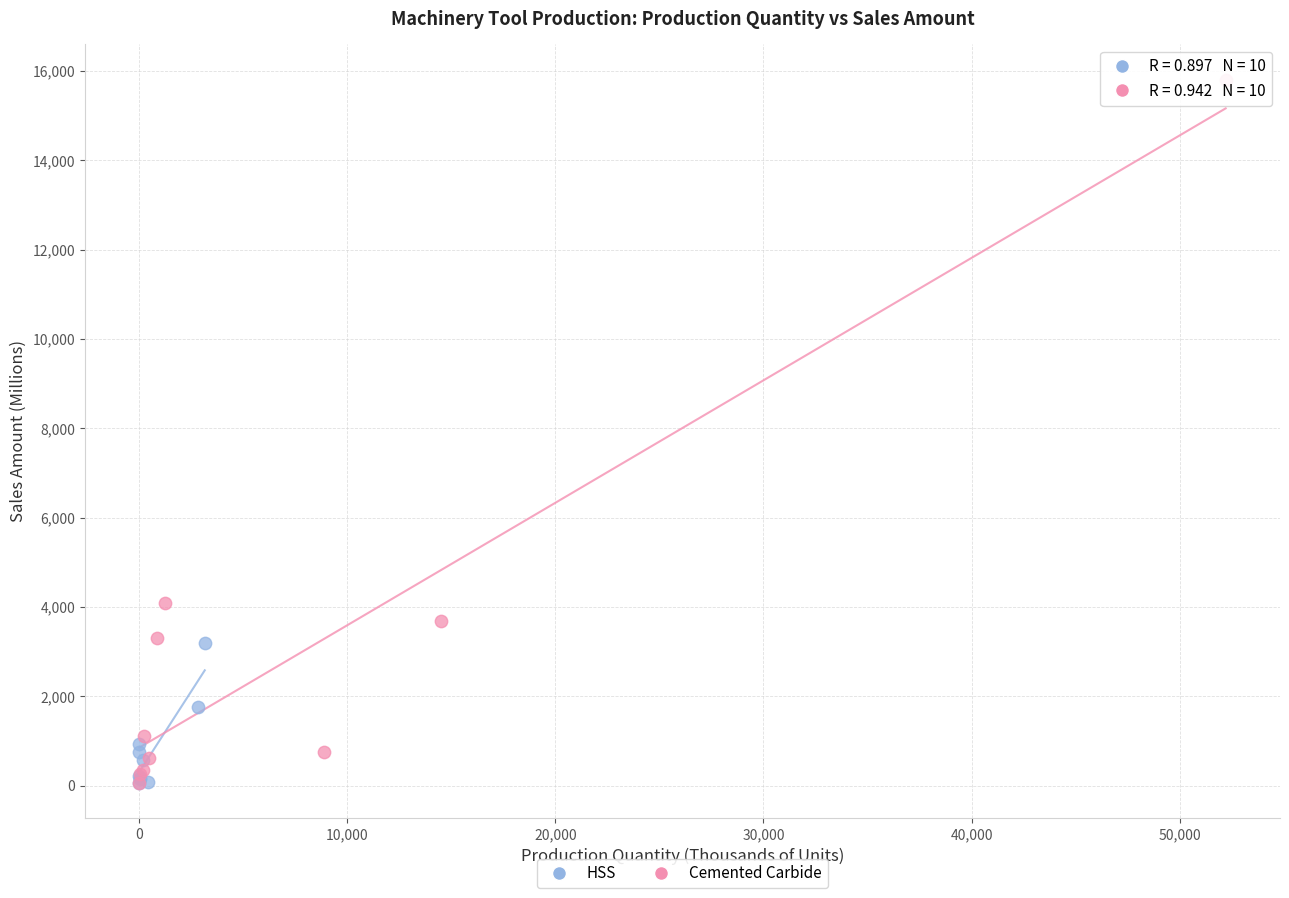

Which series has the largest Y range (max minus min)?

Cemented Carbide